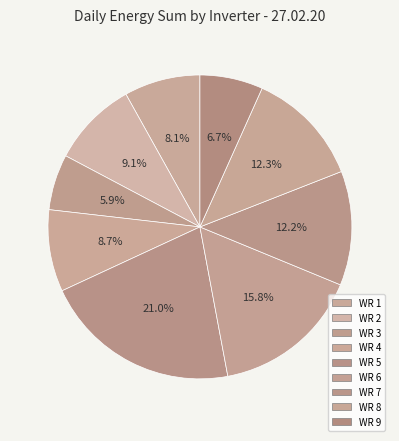

Which slice is the smallest?

WR 3